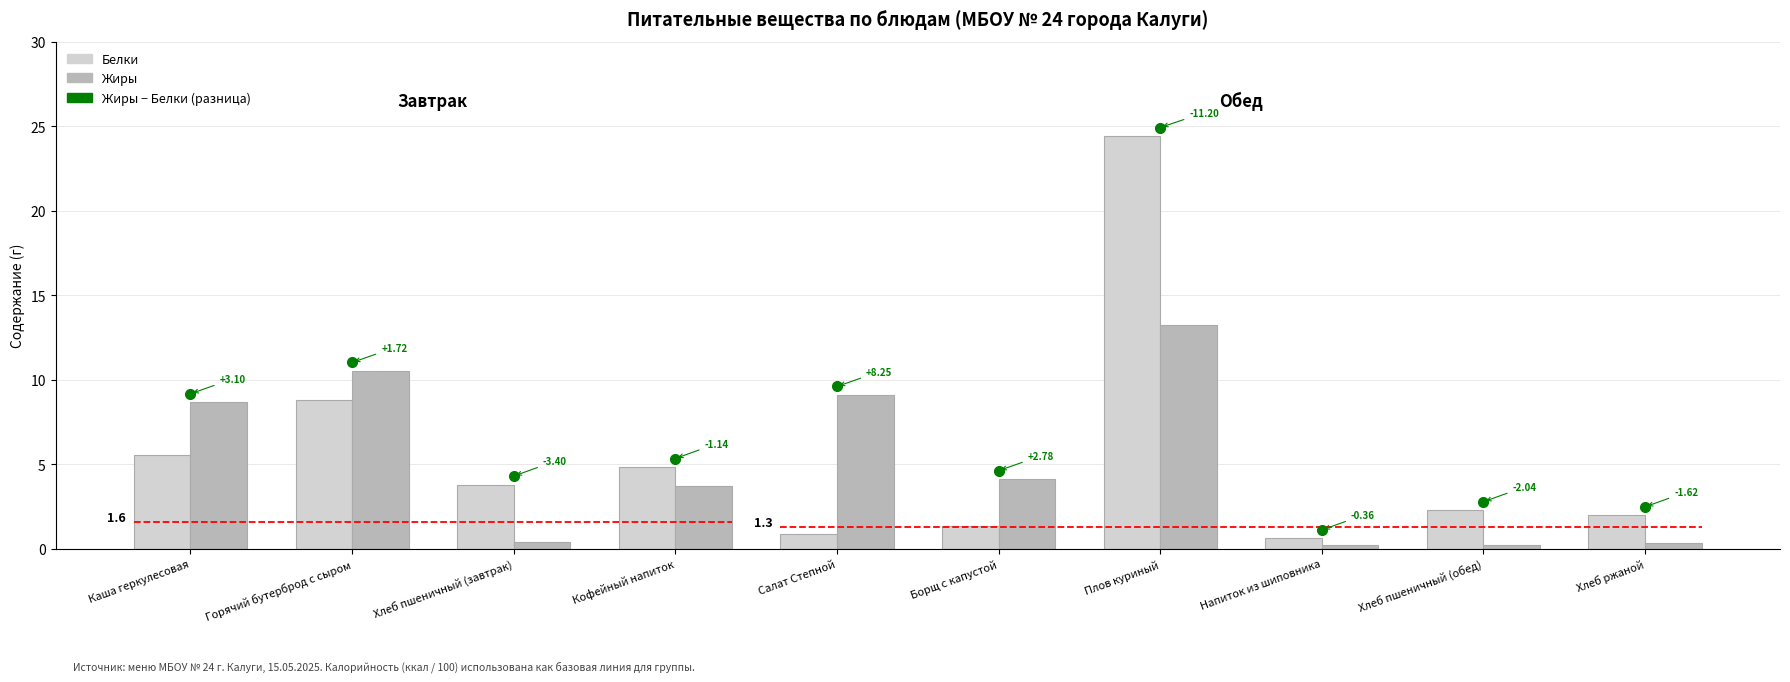

Which series has the widest spread of values?

Белки